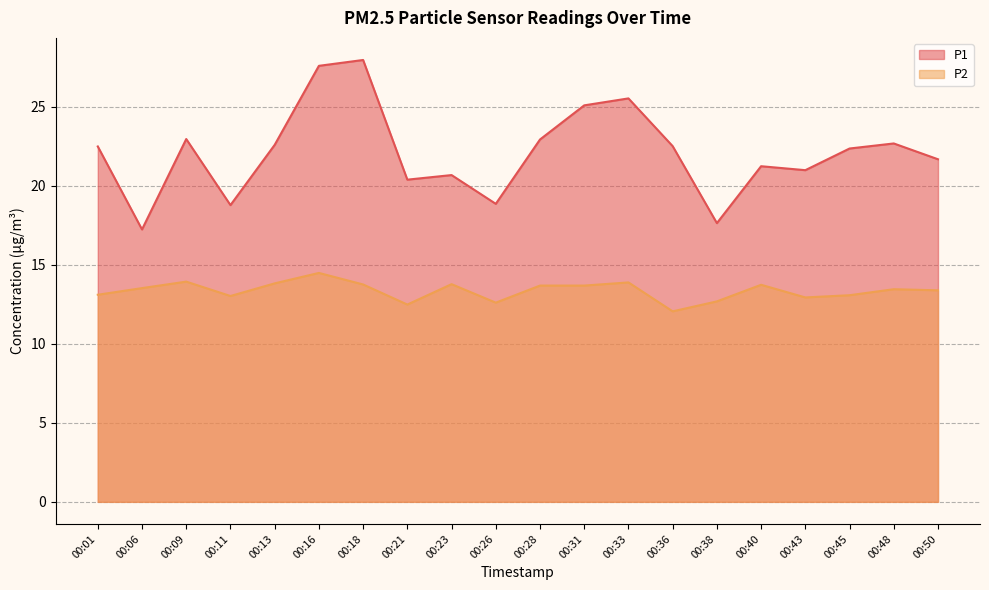

What is the approximate value of P2 at 00:31?

13.7